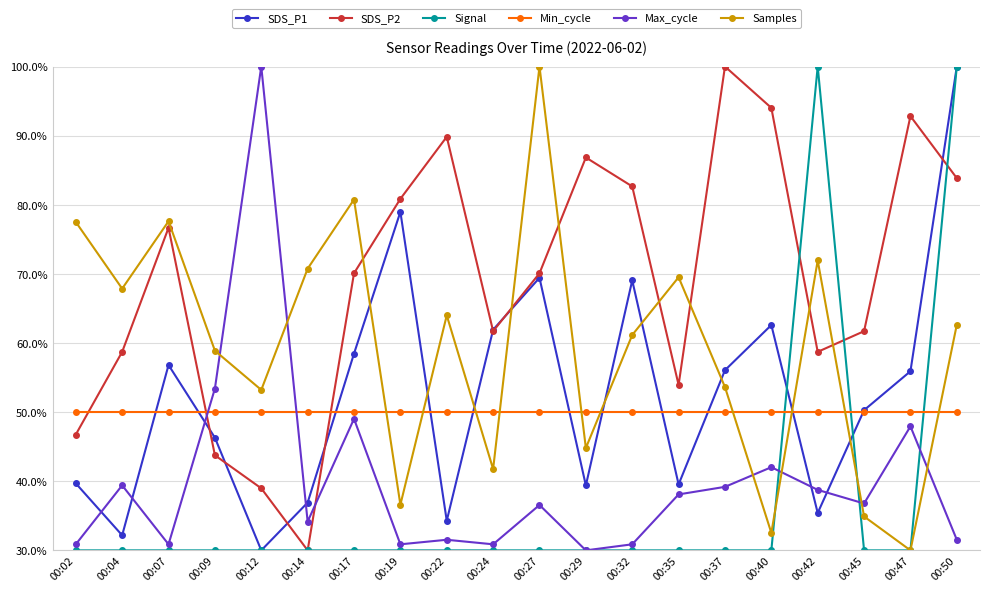

The value of Signal at 00:40 is 50.3. True or false?

False